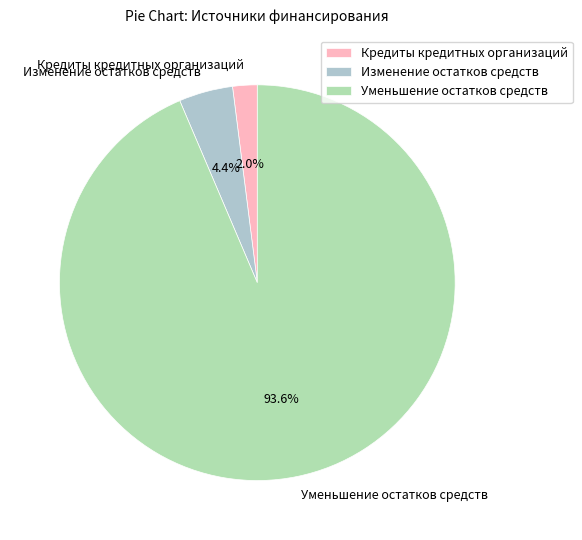

Does Изменение остатков средств represent more than half of the total?

No